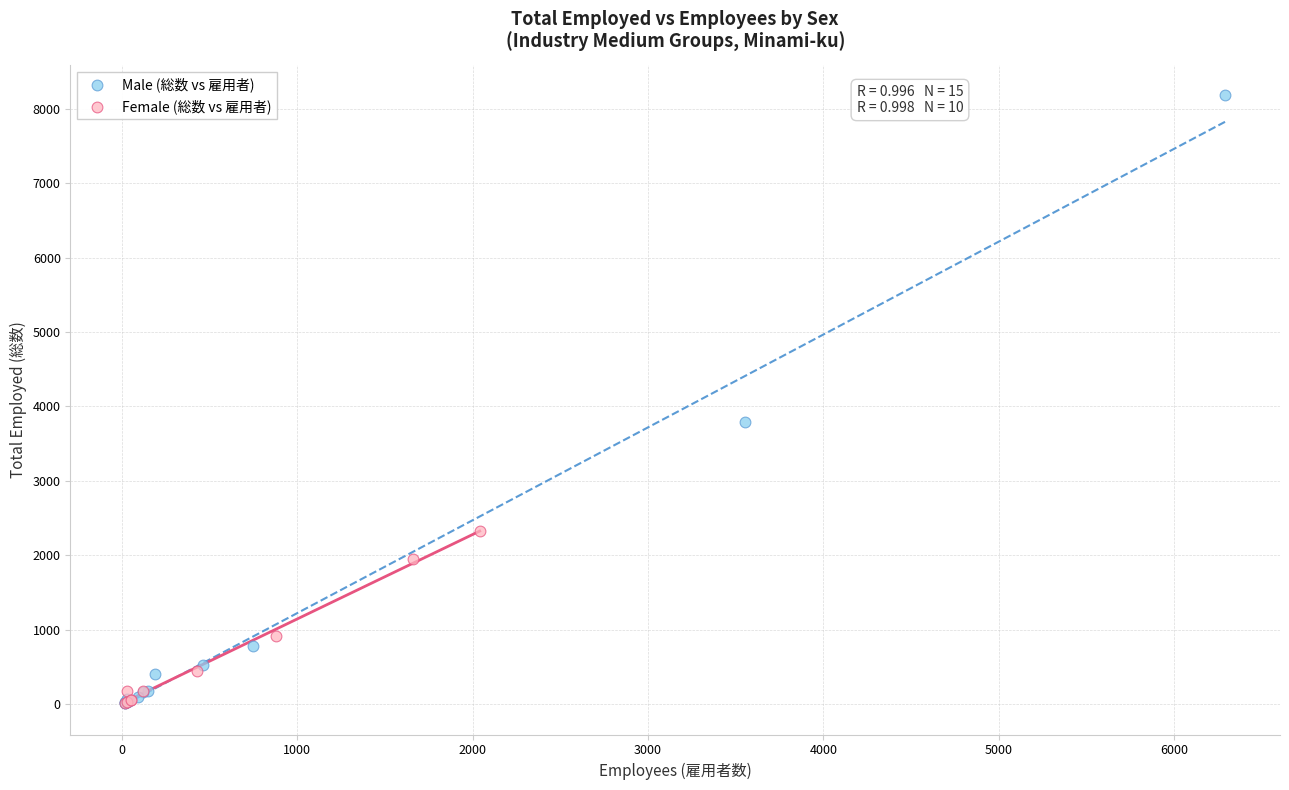

Which series has the widest spread of Y values?

Male (総数 vs 雇用者)